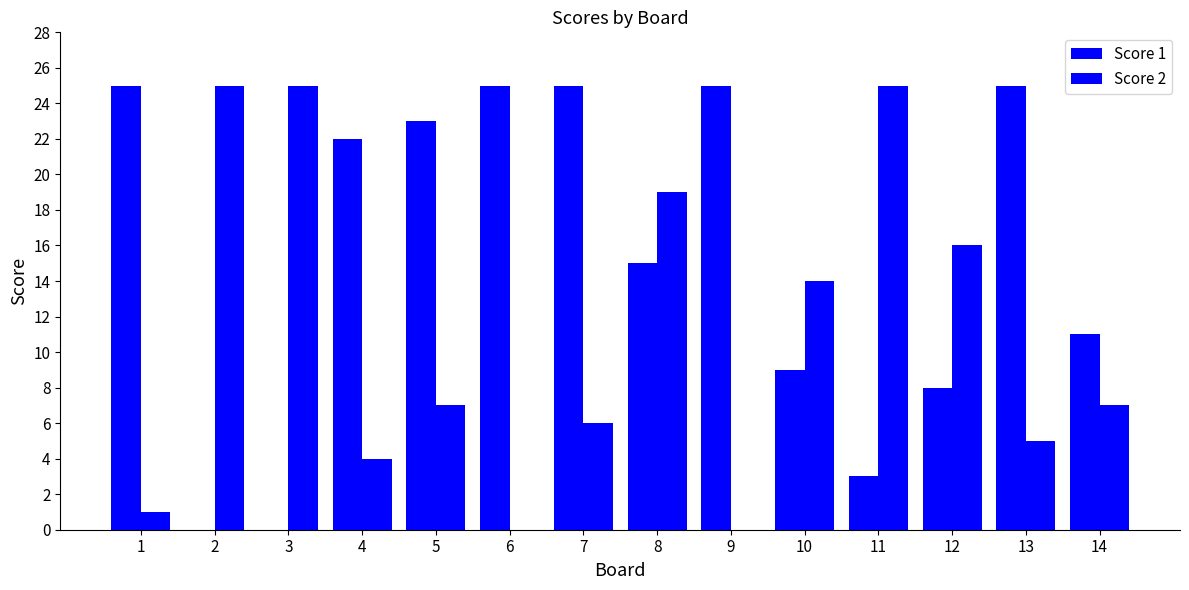

How many groups of bars are there?

14